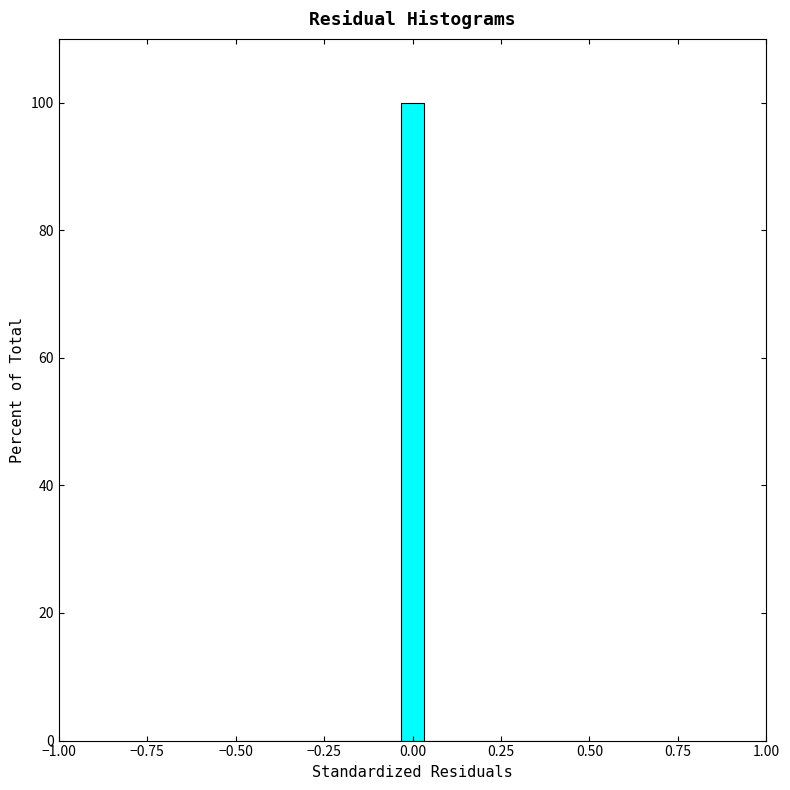

Around what value on the x-axis is the tallest bar? Give the approximate position of its centre, as read against the axis.

0.00